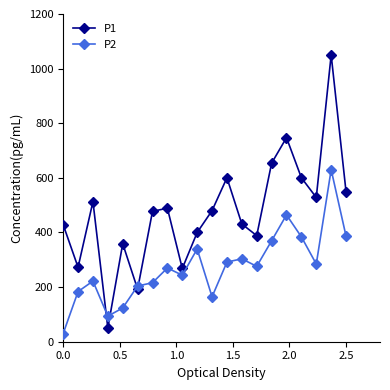

What is the lowest value of the P1 series?

50.0